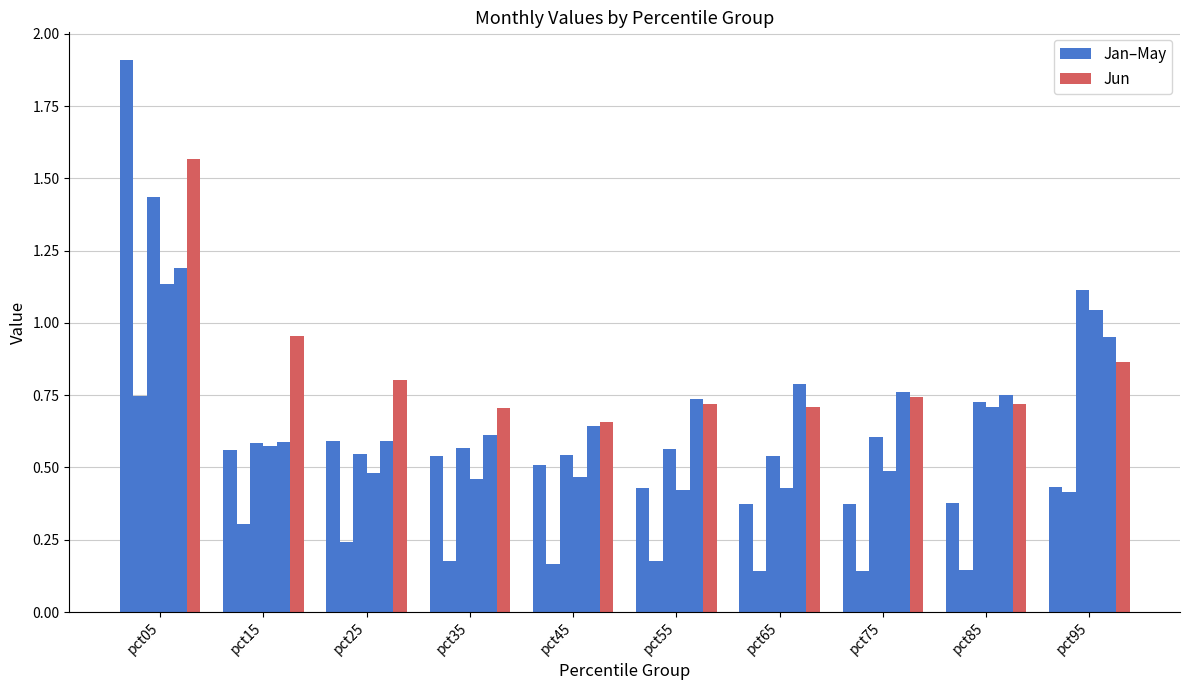

Are the bars horizontal?

No